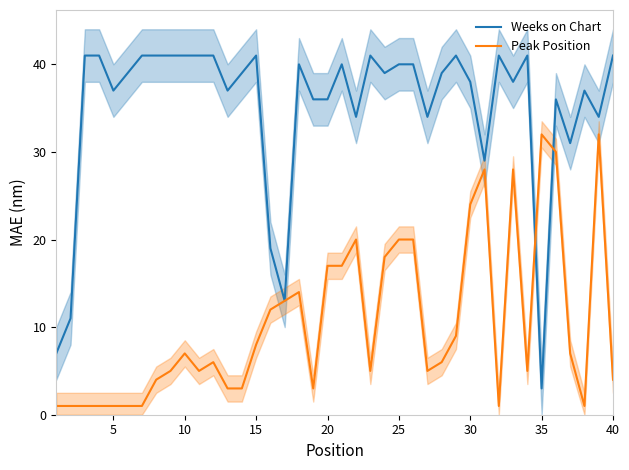

What is the difference between the maximum and minimum values in the Peak Position series?

31